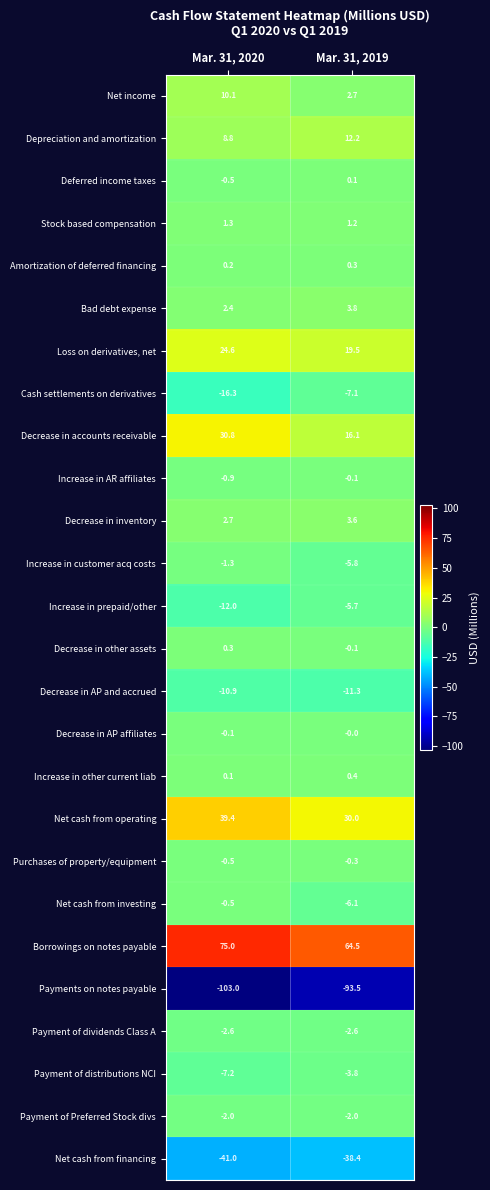

What is the spread (max minus min) of values at Mar. 31, 2020?

178.0